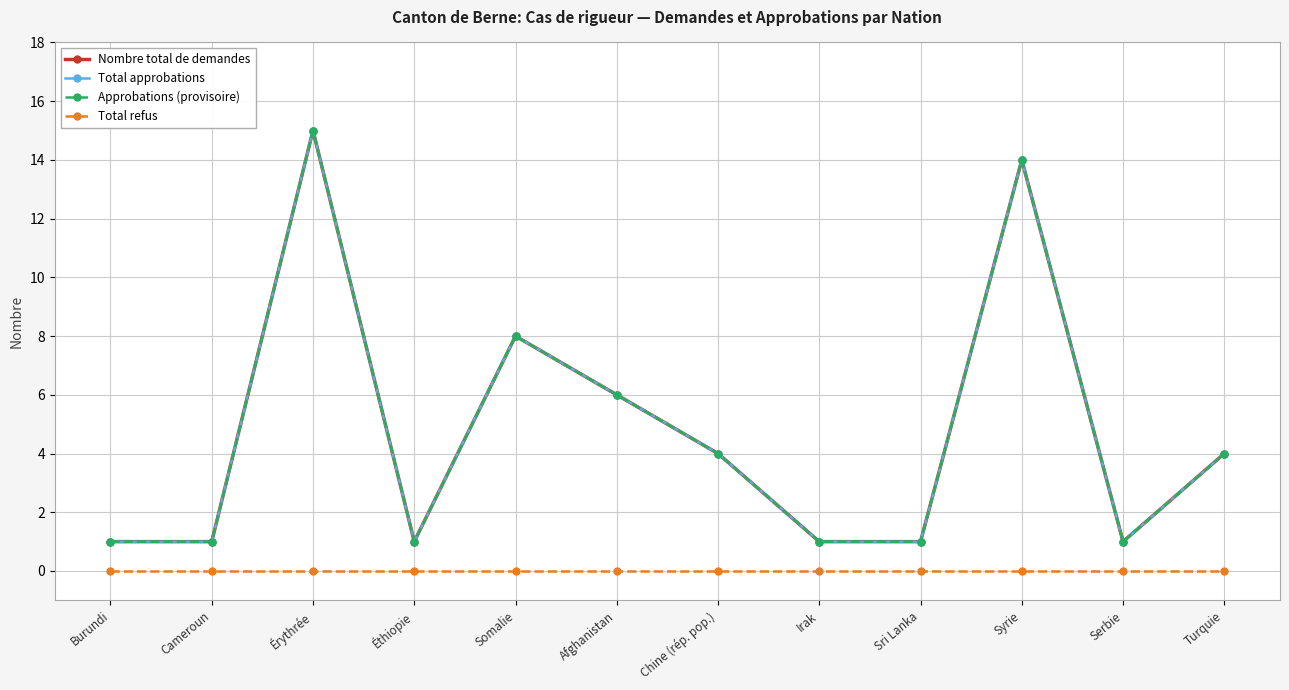

At which category is the sum across all series the highest?

Érythrée